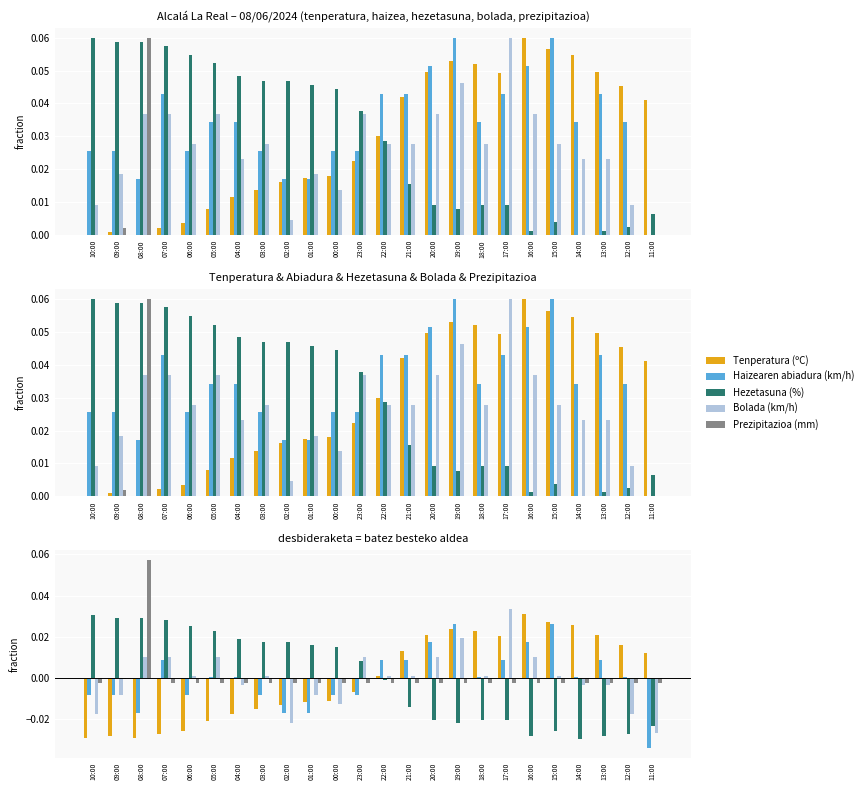

What is the label of the 4th bar from the right?

14:00